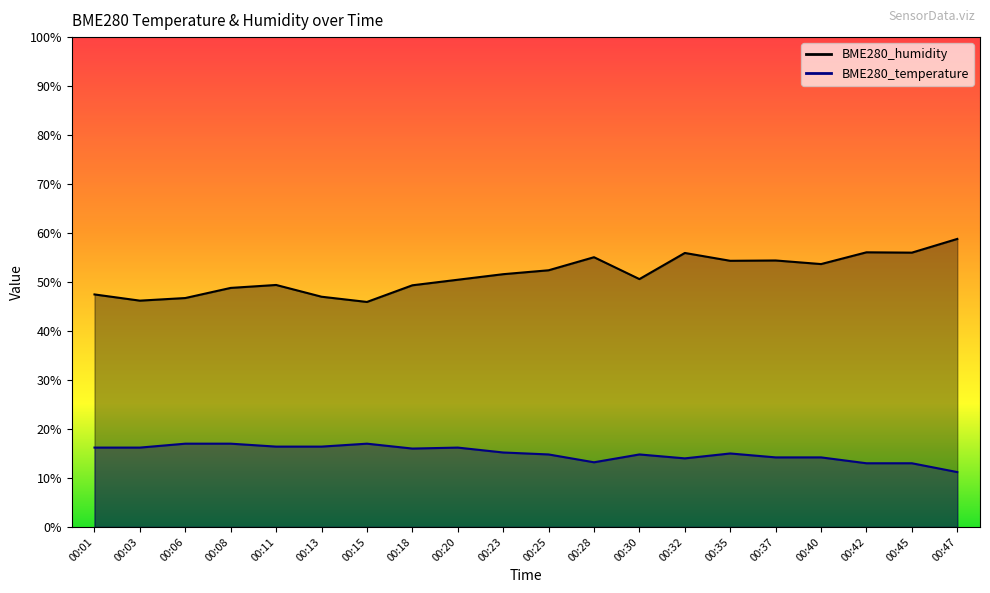

How many lines are shown in the chart?

2